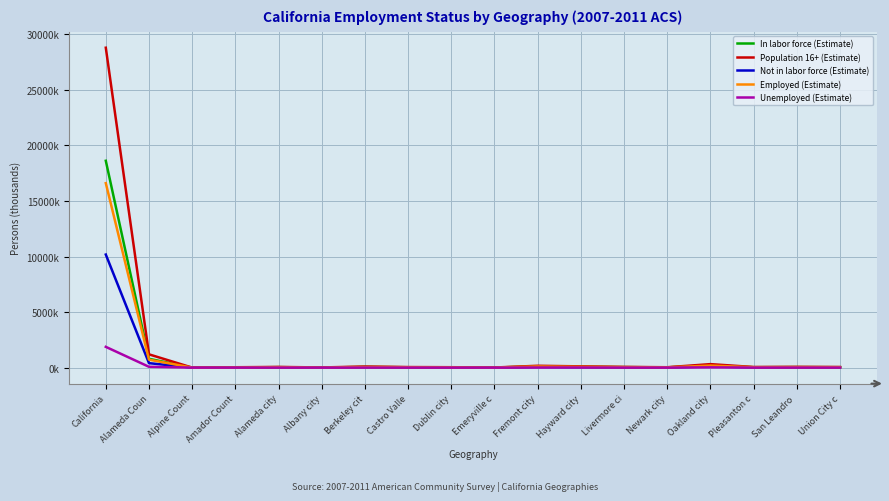

At which label is Employed (Estimate) closest to 8301?

Alameda Coun